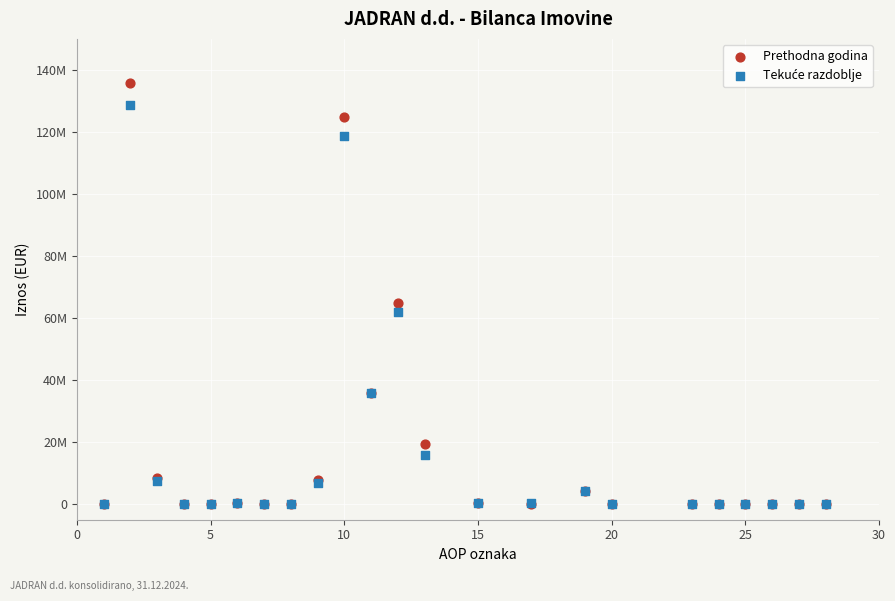

Which series contains the highest Y value?

Prethodna godina